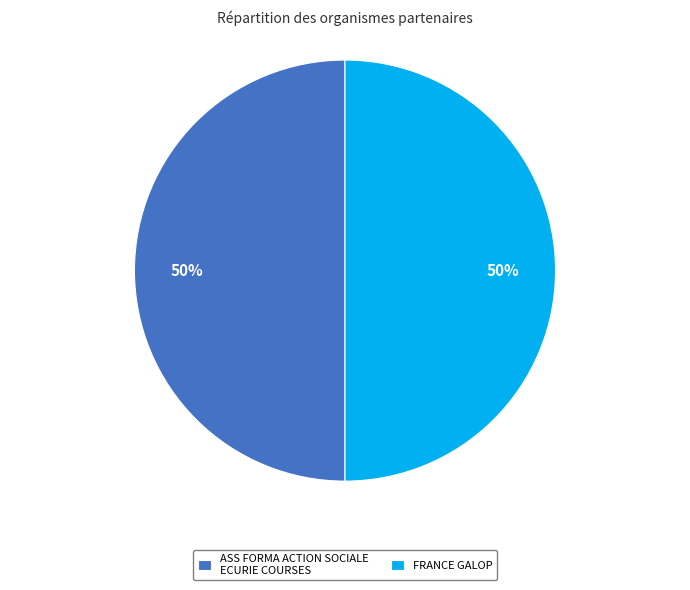

To the nearest percent, what is the average slice percentage?

50%